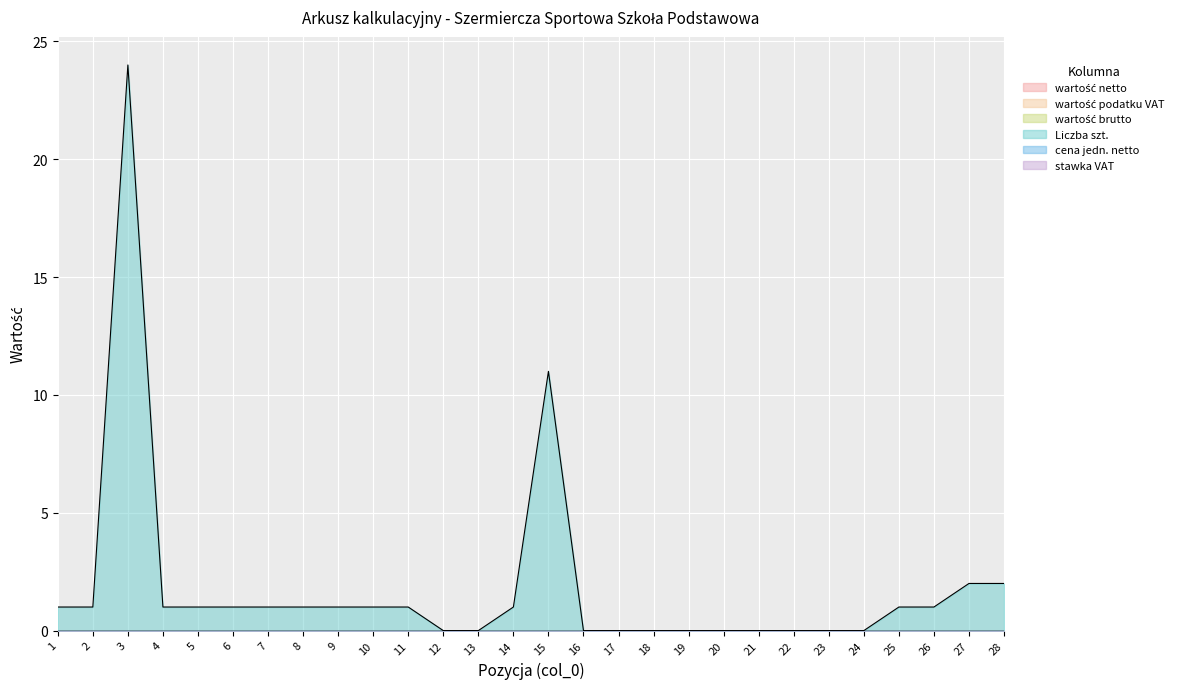

True or false: wartość podatku VAT and Liczba szt. cross at least once.

False